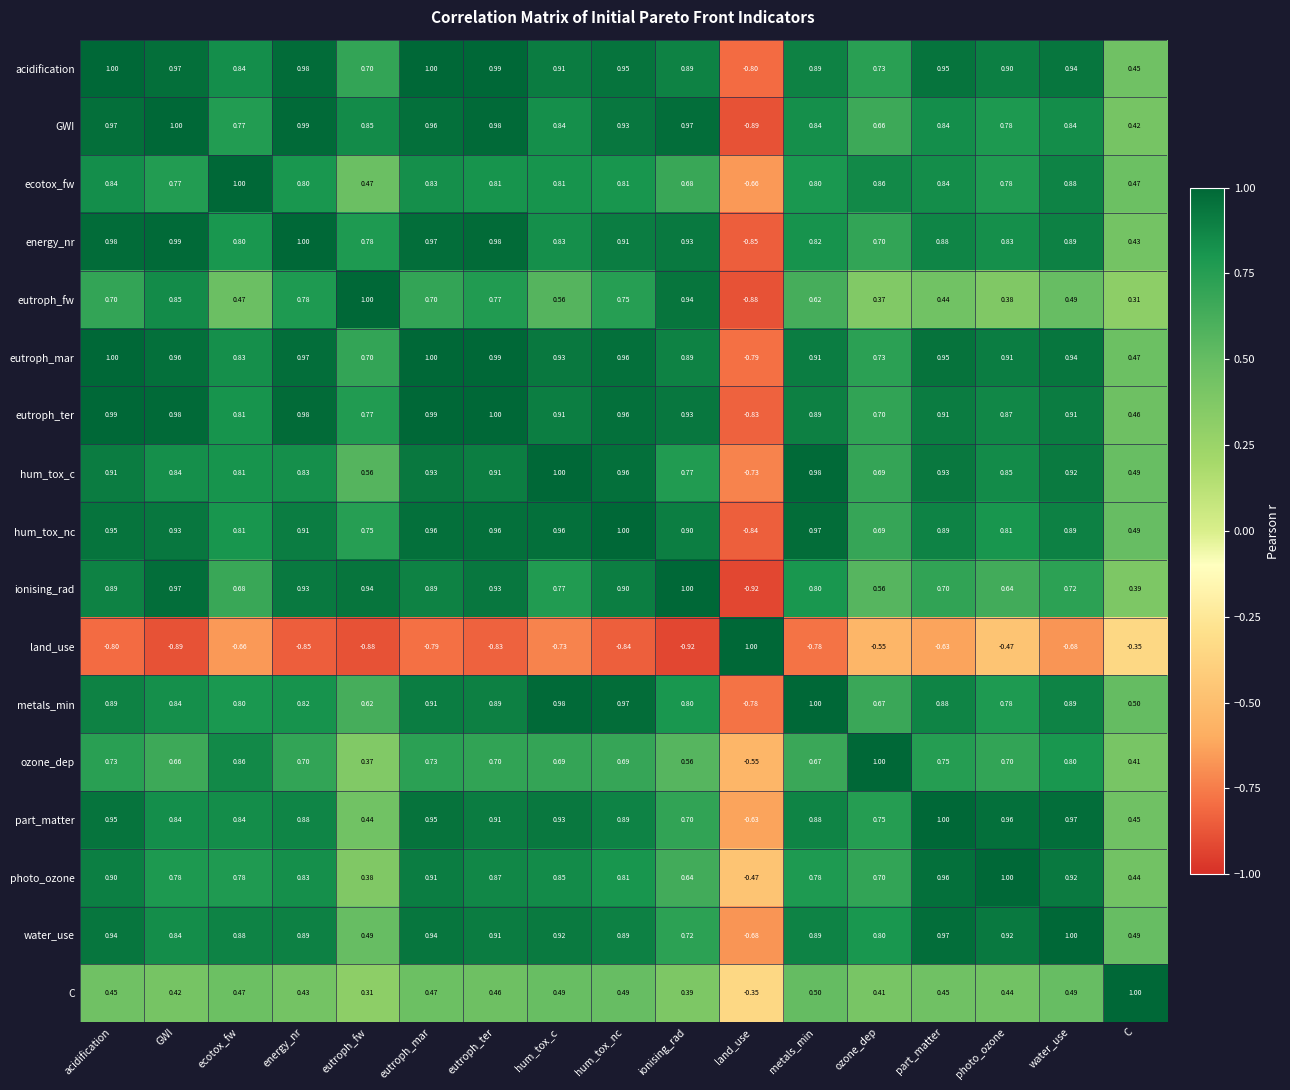

Which series has the largest total across all categories?

eutroph_mar